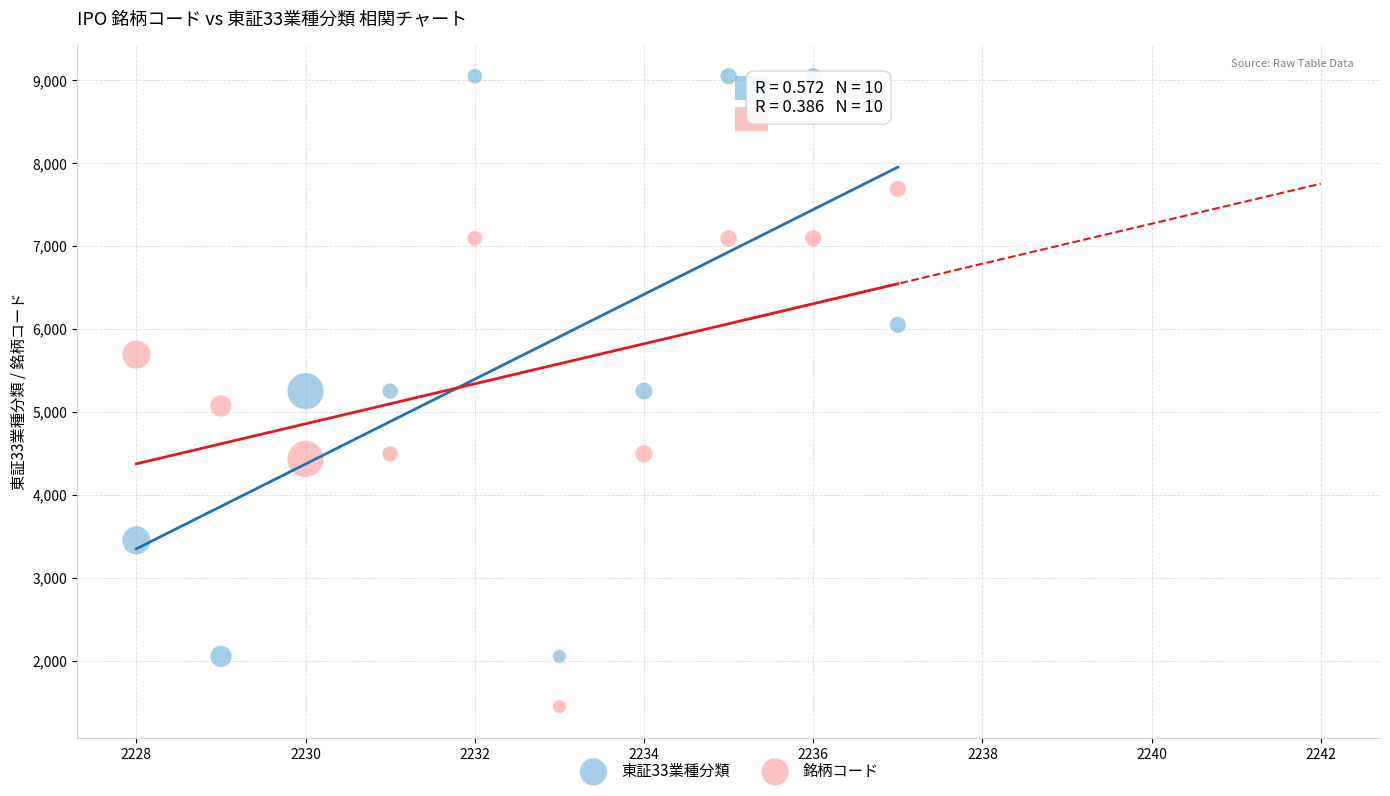

Which series reaches the maximum Y coordinate?

東証33業種分類